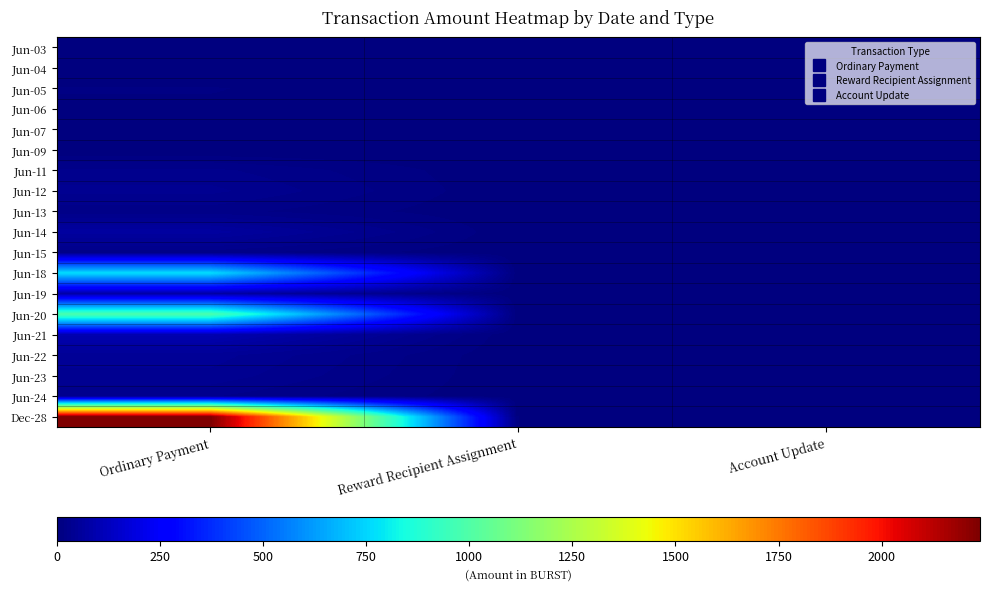

How many distinct data groups are displayed?

19